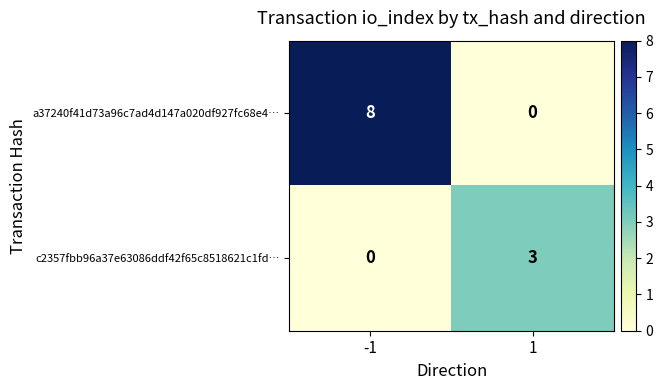

Which series changed the most between -1 and 1?

a37240f41d73a96c7ad4d147a020df927fc68e4…